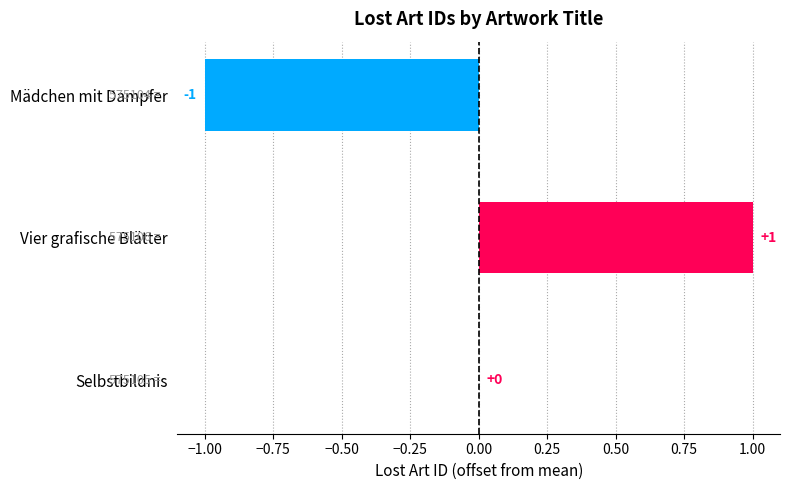

Reading top to bottom, list all the values displayed in this chart.

Mädchen mit Dampfer=-1	Vier grafische Blätter=1	Selbstbildnis=0